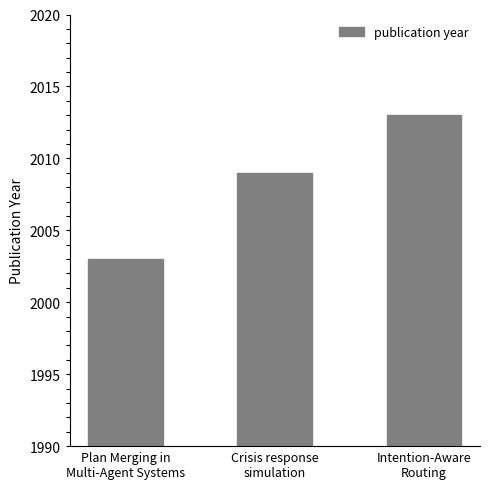

What is the value of the 3rd bar from the left?

2013